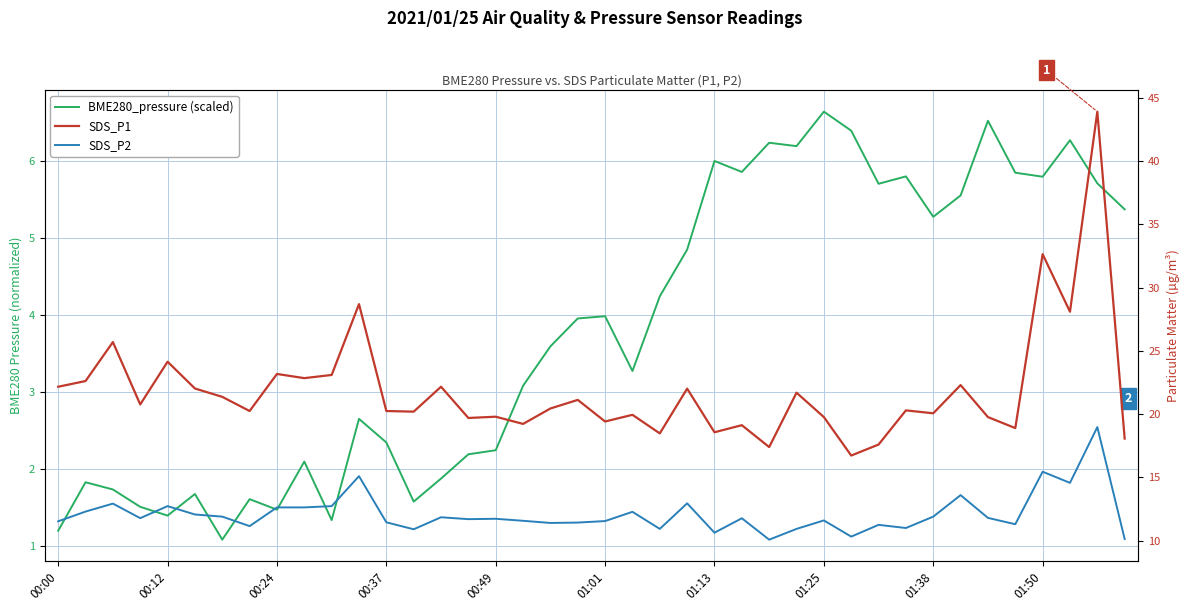

Is the value of SDS_P1 at 00:49 greater than the value of BME280_pressure (scaled) at 19?

Yes